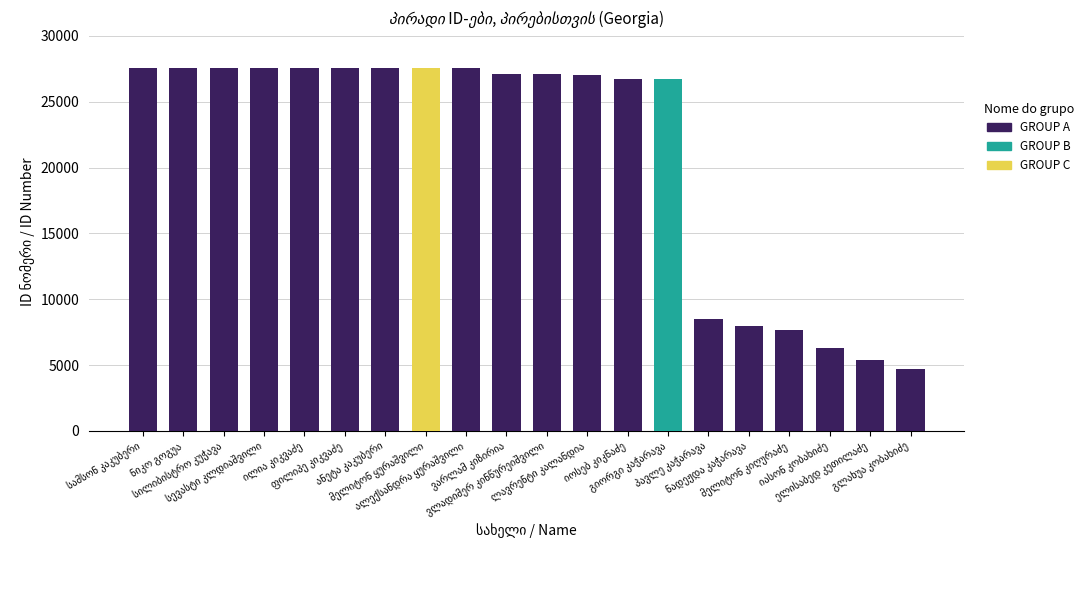

How many bars are there in total?

20